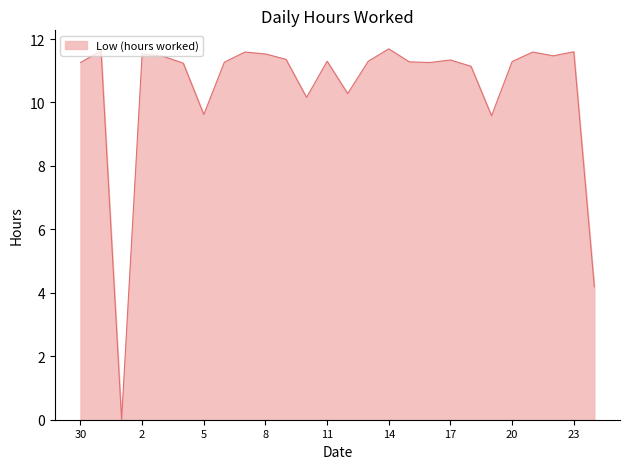

What is the maximum value shown in the chart?

11.7